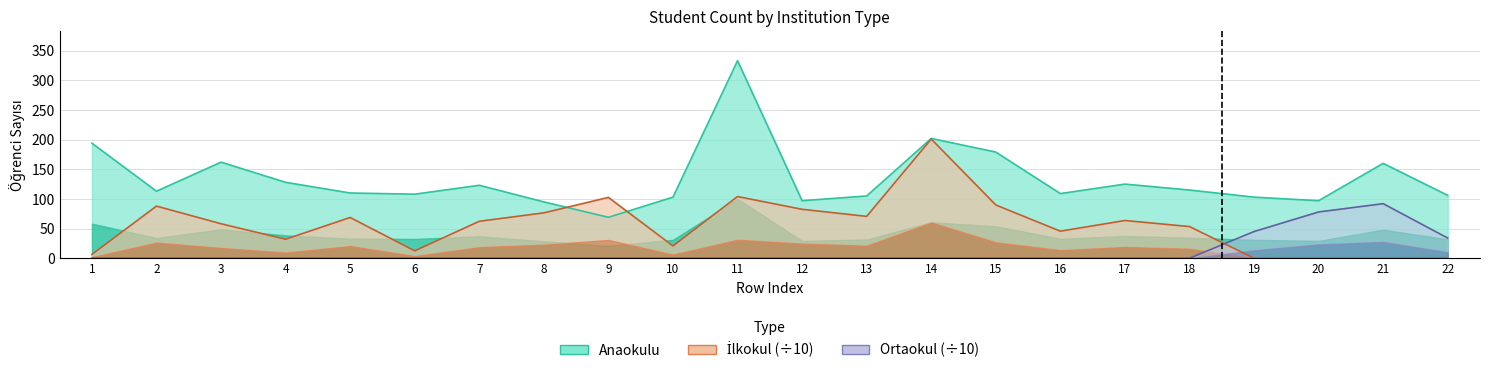

What is the total value across all series at 2?

200.9